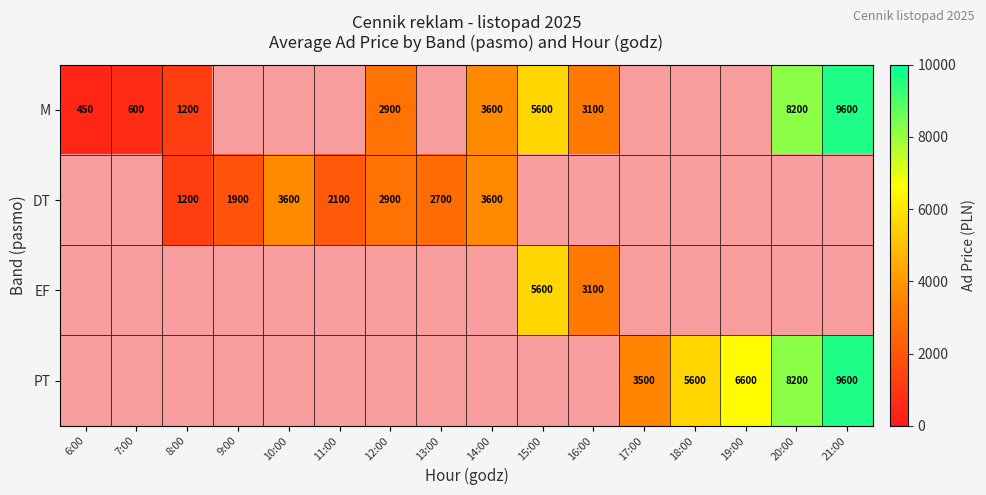

What is the difference between the PT values at 21:00 and 18:00?

4000